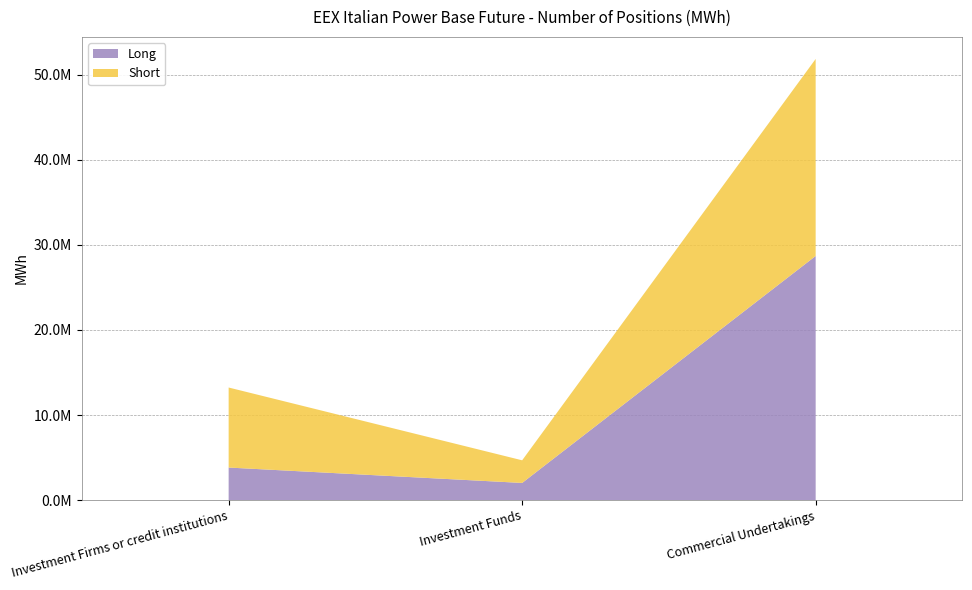

Reading left to right, list all the values displayed in this chart.

Long: Investment Firms or credit institutions=3820334	Investment Funds=2010112	Commercial Undertakings=28701412
Short: Investment Firms or credit institutions=9411753	Investment Funds=2662010	Commercial Undertakings=23169753